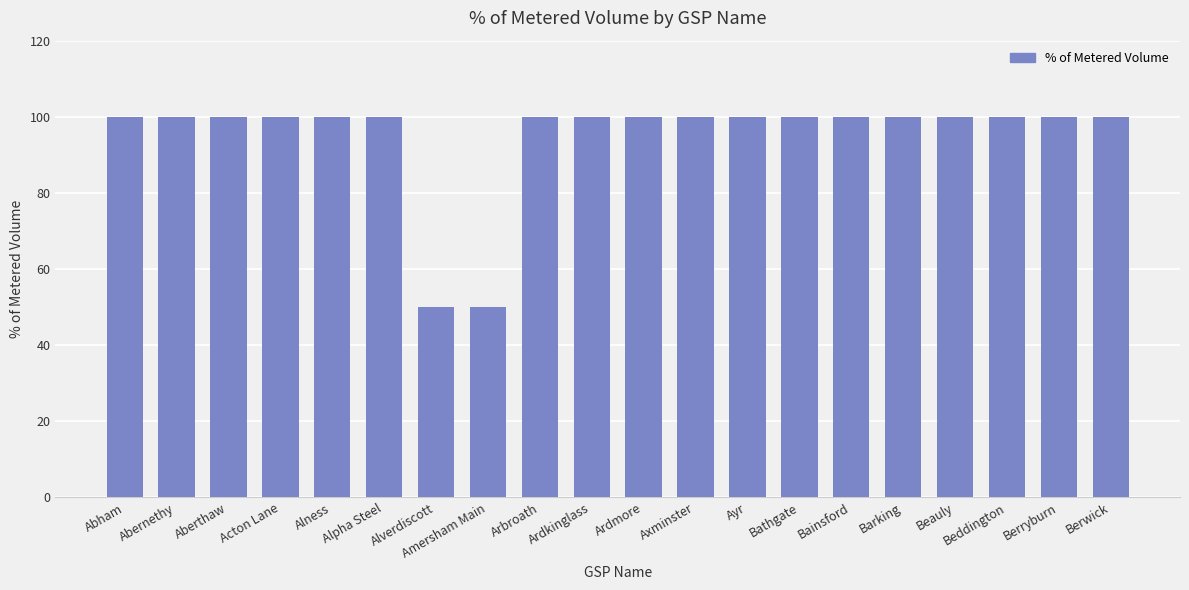

The value at Barking is 60. True or false?

False